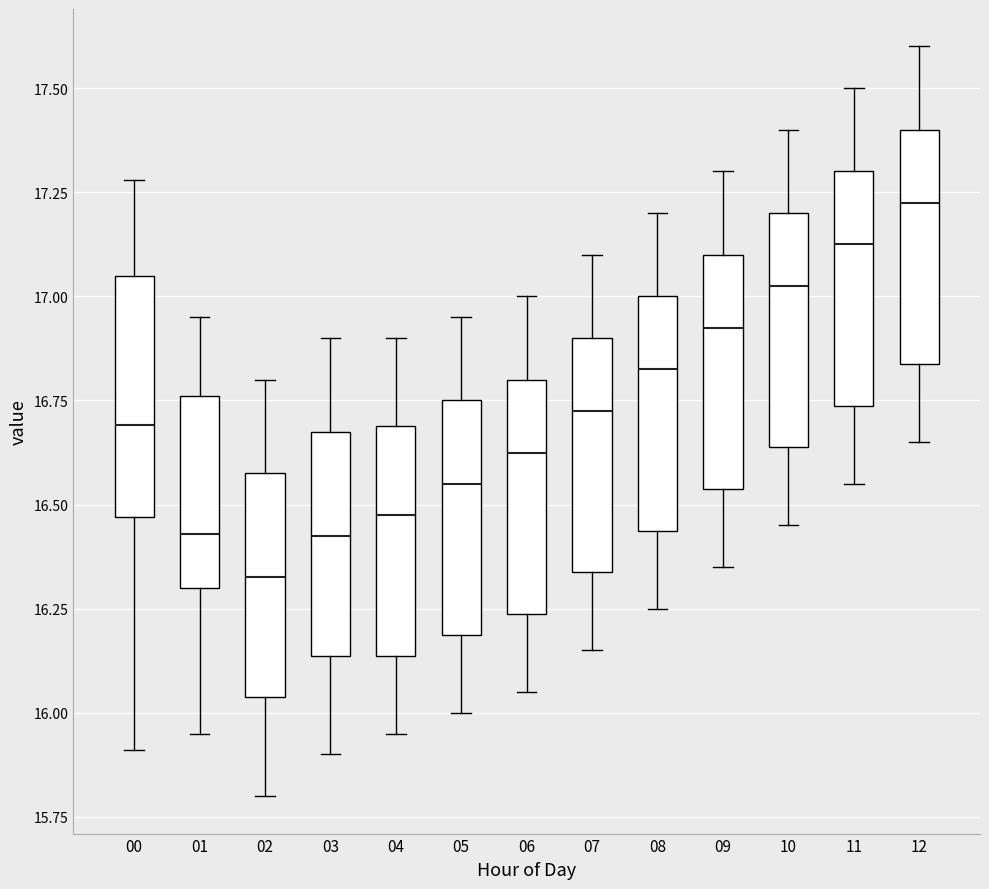

Which box has the lowest median line?

02